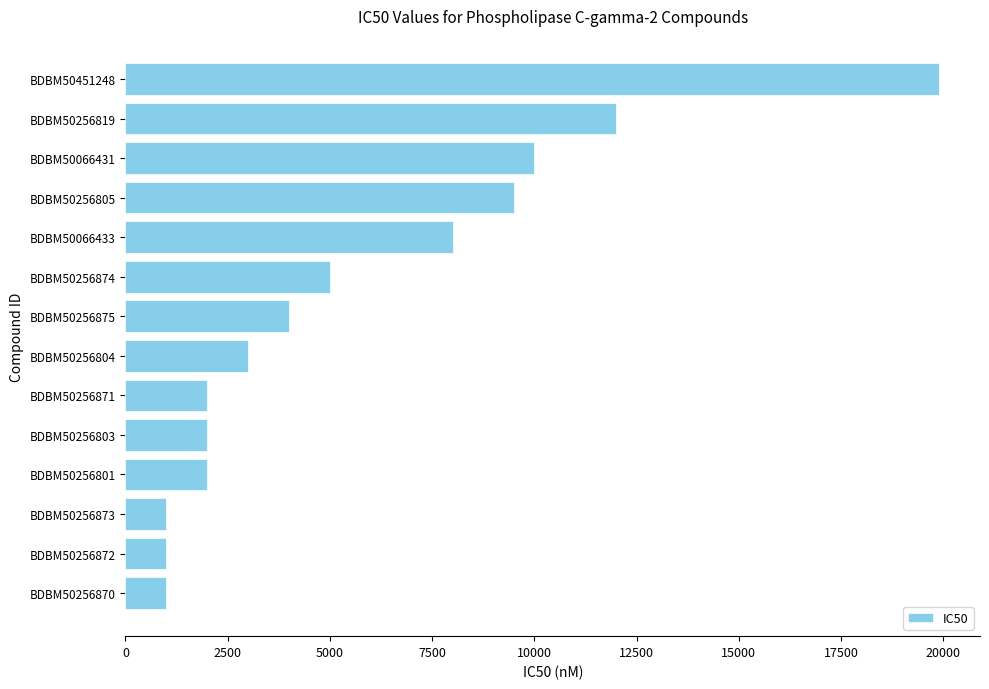

True or false: the data shows 1711 at BDBM50256872.

False